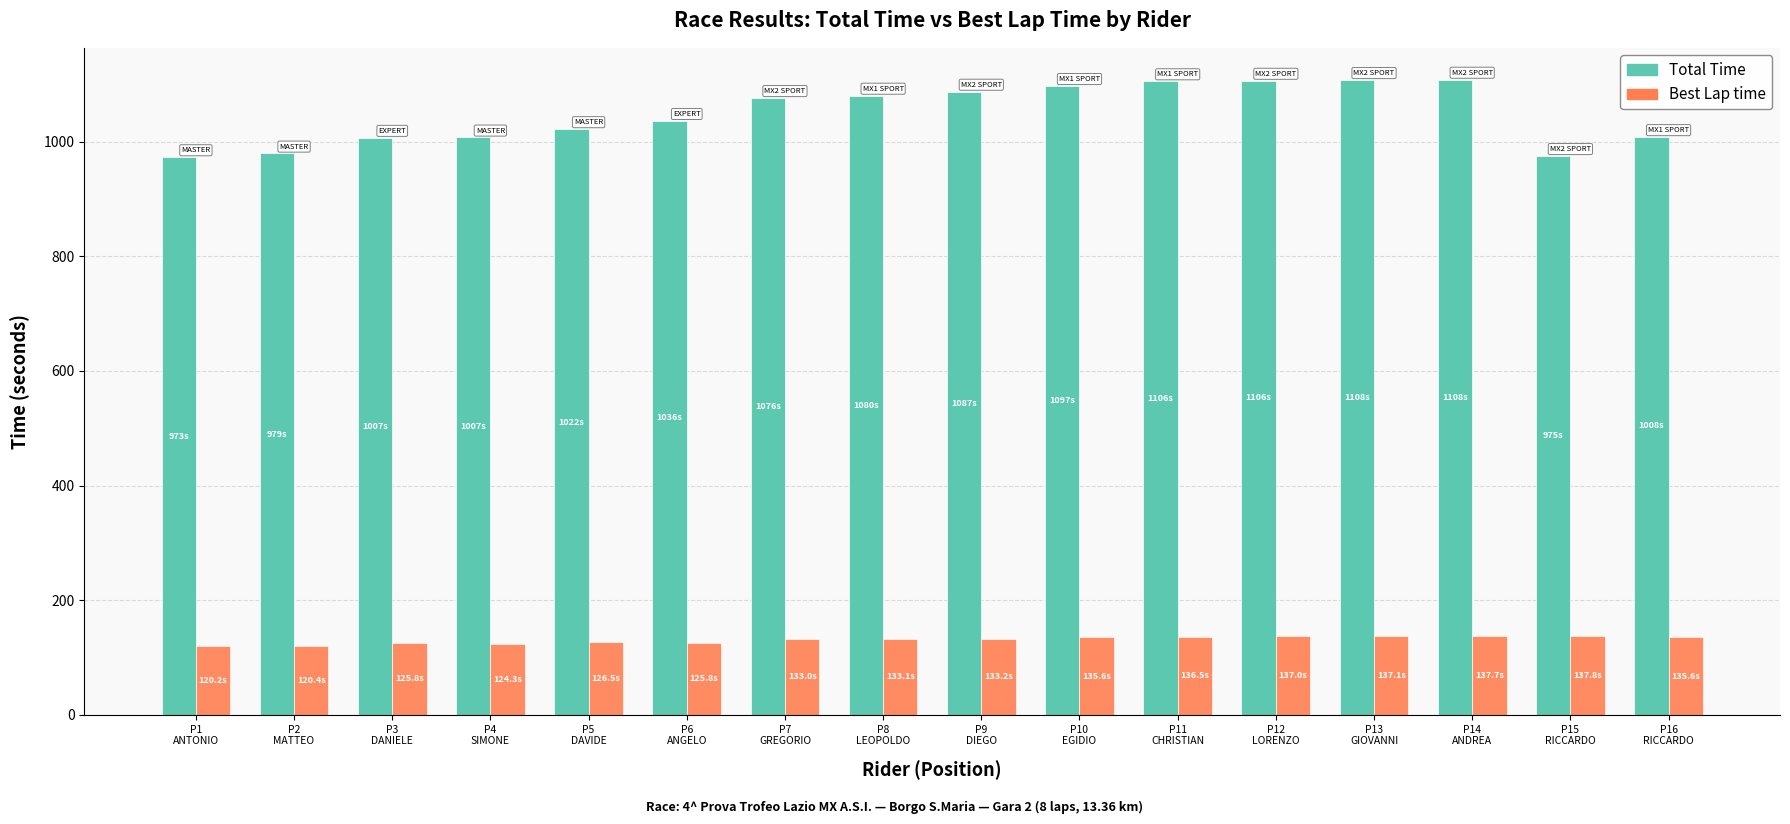

What is the maximum value shown in the chart?

1108.2